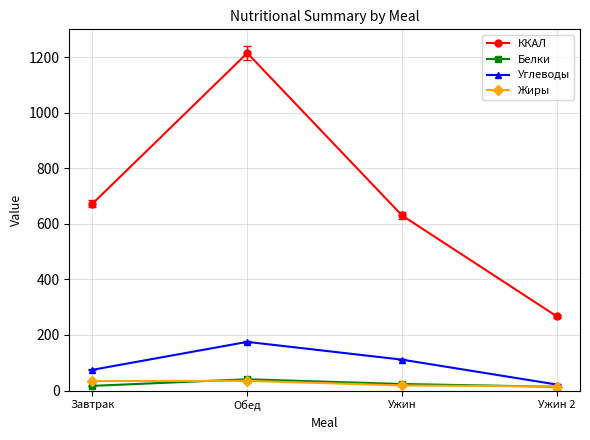

Rank the categories by Углеводы value from highest to lowest.

Обед, Ужин, Завтрак, Ужин 2